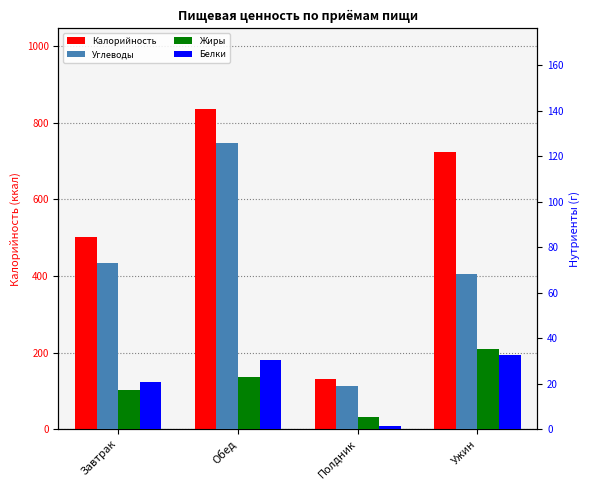

Is the value of Калорийность at Ужин greater than the value of Жиры at Ужин?

Yes